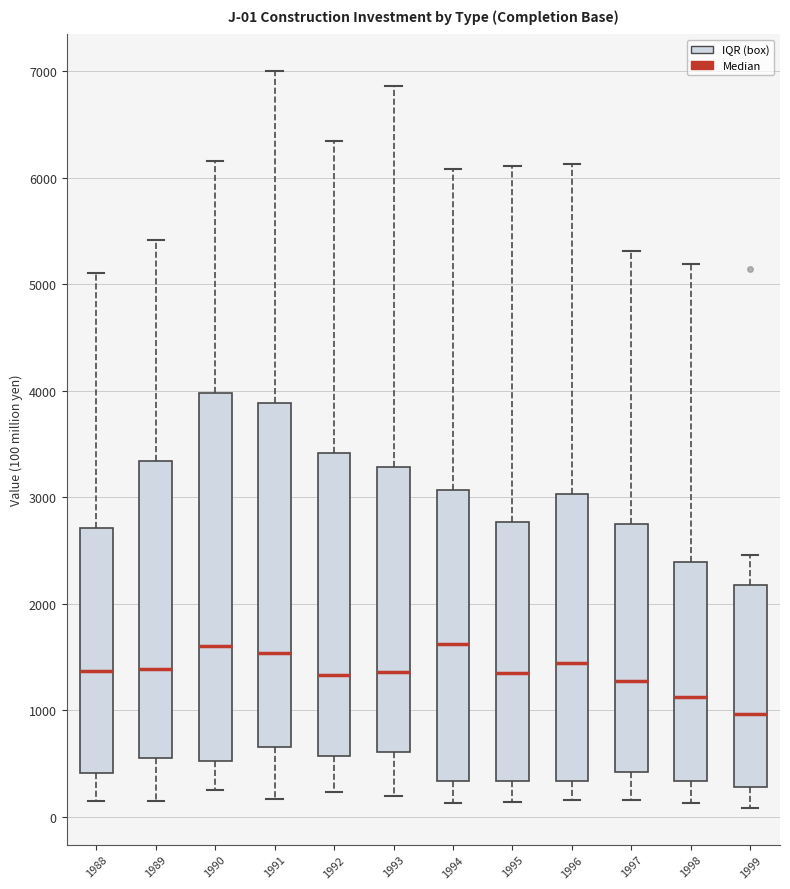

Which box has the lowest median line?

1999